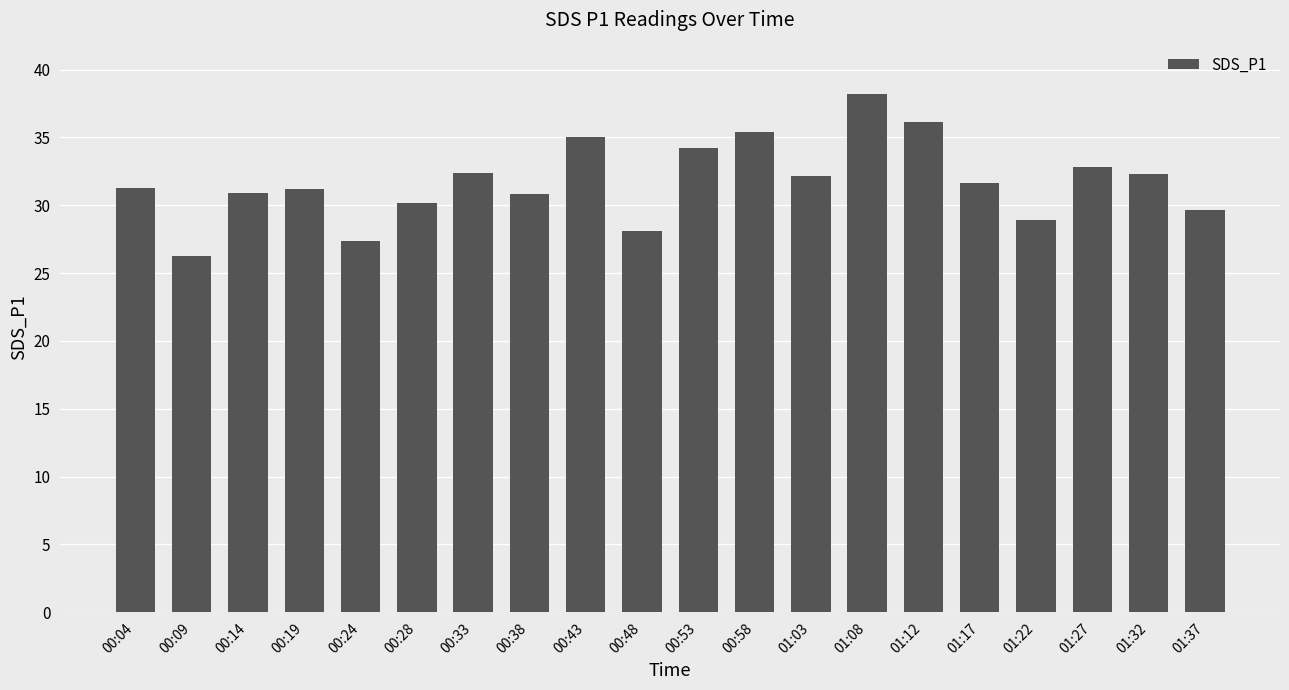

What is the approximate value at 01:32?

32.3